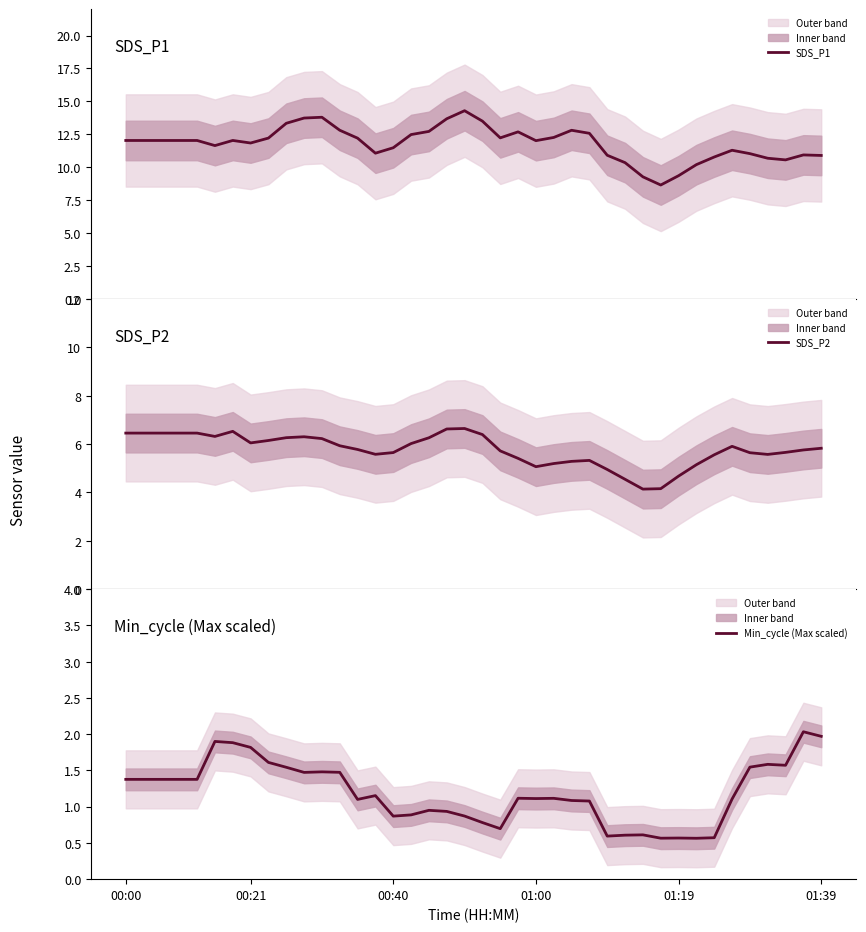

What are all the series names shown in the legend?

SDS_P1, SDS_P2, Min_cycle (Max scaled)